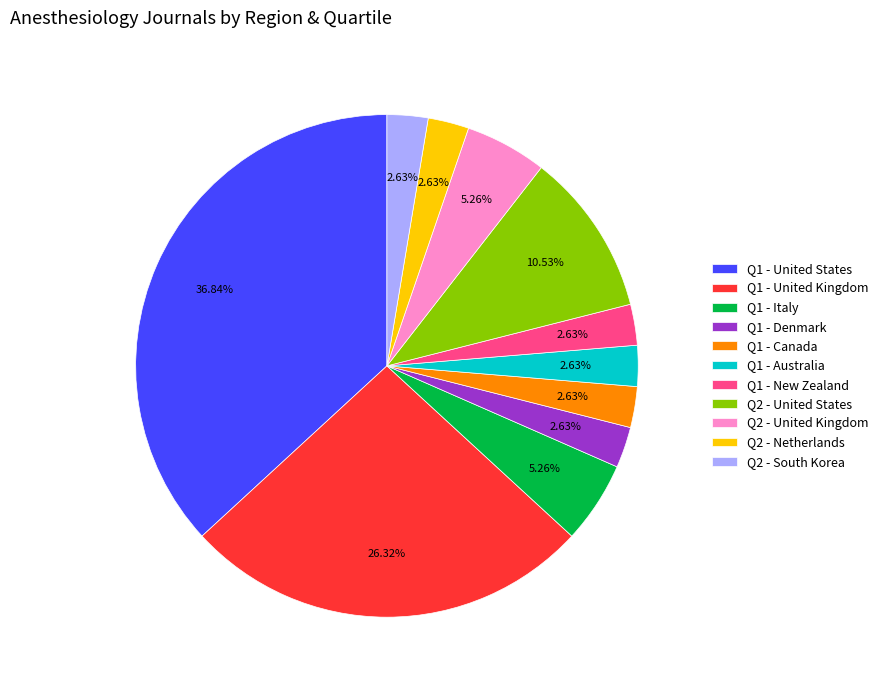

Combined, do Q2 - United States and Q1 - Canada account for over 50%?

No